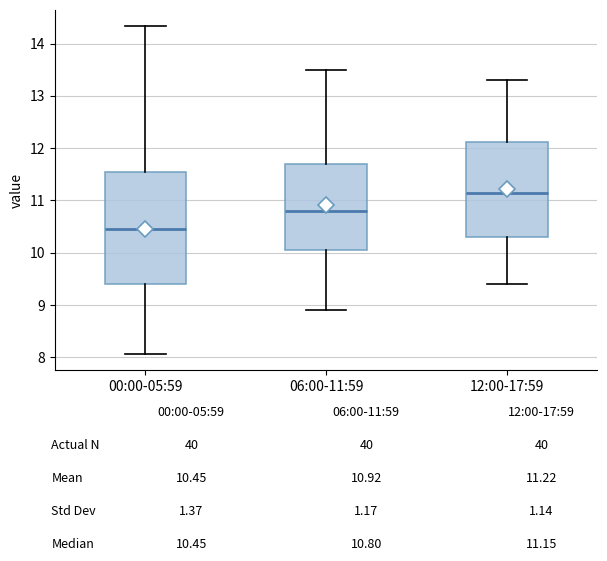

Reading left to right, read every box against the y-axis: the position of its median line, the range the box covers, and the ends of its whiskers. The values are not printed on the chart, so give them approximately, as read against the axis.

00:00-05:59: median 10.5, box 9.4 to 11.5, whiskers 8.1 to 14.3
06:00-11:59: median 10.8, box 10.1 to 11.7, whiskers 8.9 to 13.5
12:00-17:59: median 11.2, box 10.3 to 12.1, whiskers 9.4 to 13.3